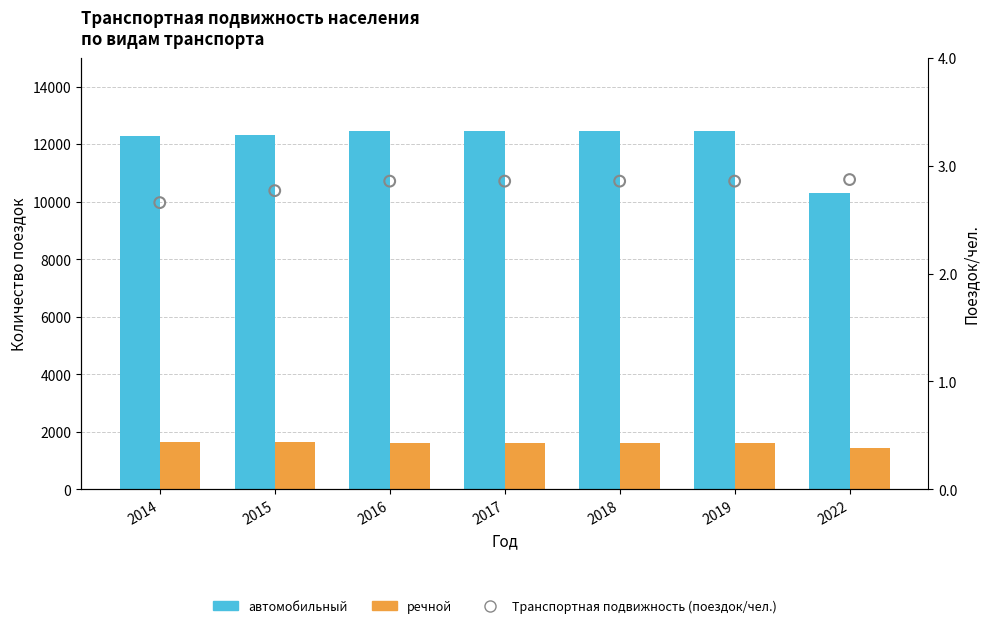

What are all the series names shown in the legend?

автомобильный, речной, Транспортная подвижность (поездок/чел.)